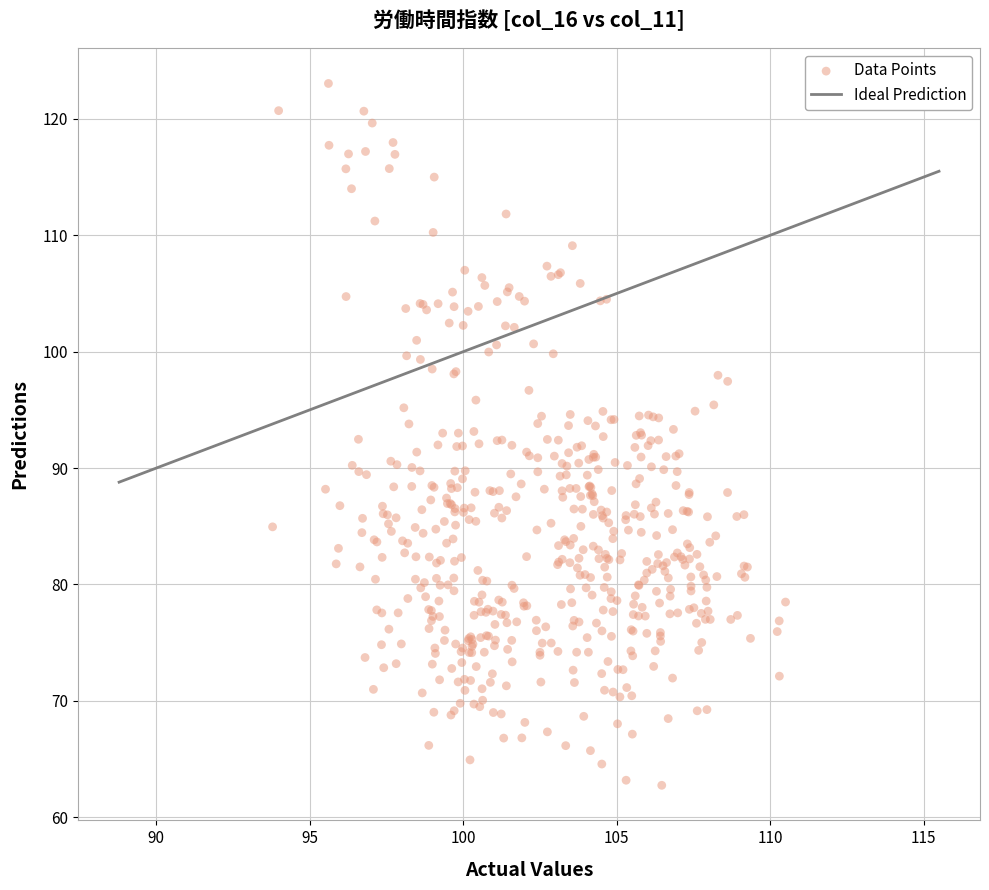

What is the range of X values (max minus min)?

16.7